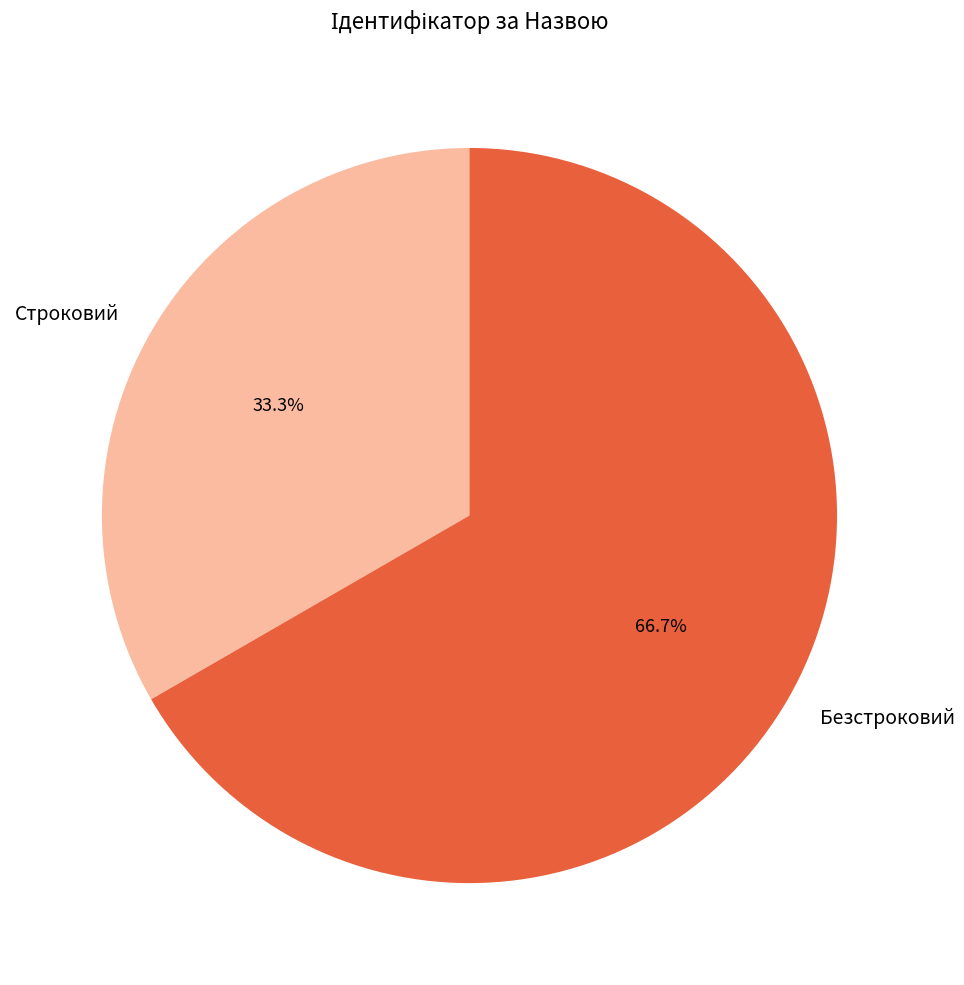

What percentage do Строковий and Безстроковий together represent?

100.0%